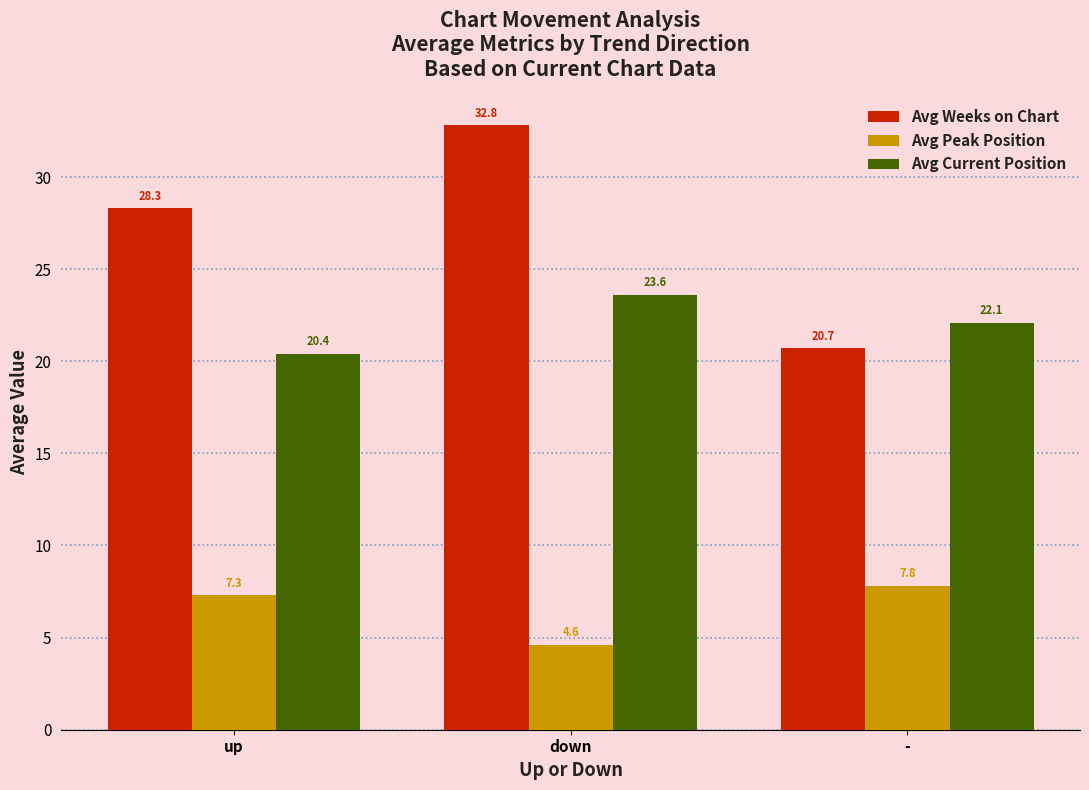

Reading left to right, what are all the values shown in this chart?

Avg Weeks on Chart: 28.3	32.8	20.7
Avg Peak Position: 7.3	4.6	7.8
Avg Current Position: 20.4	23.6	22.1